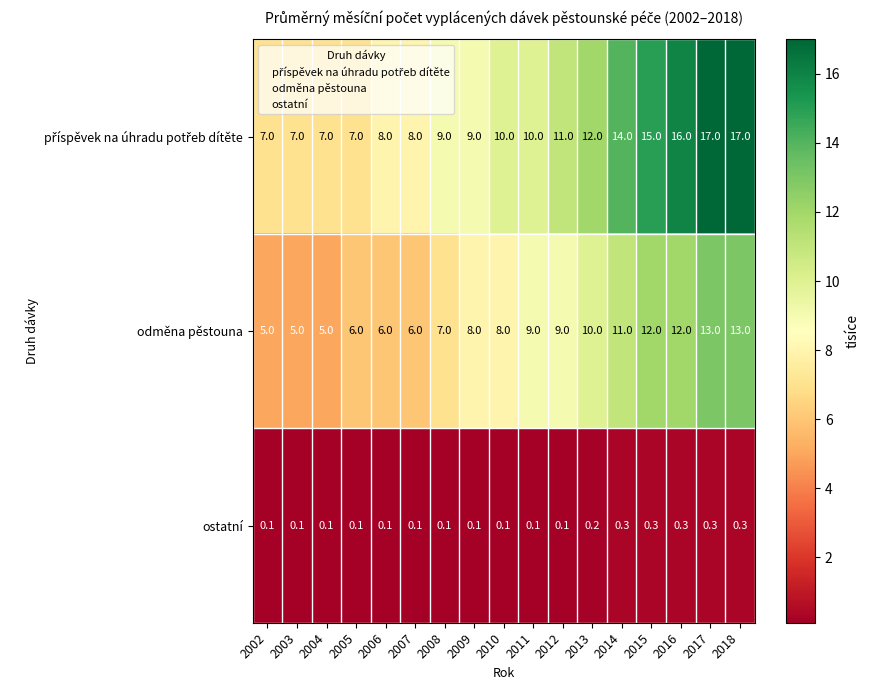

How many categories are shown in the chart?

17